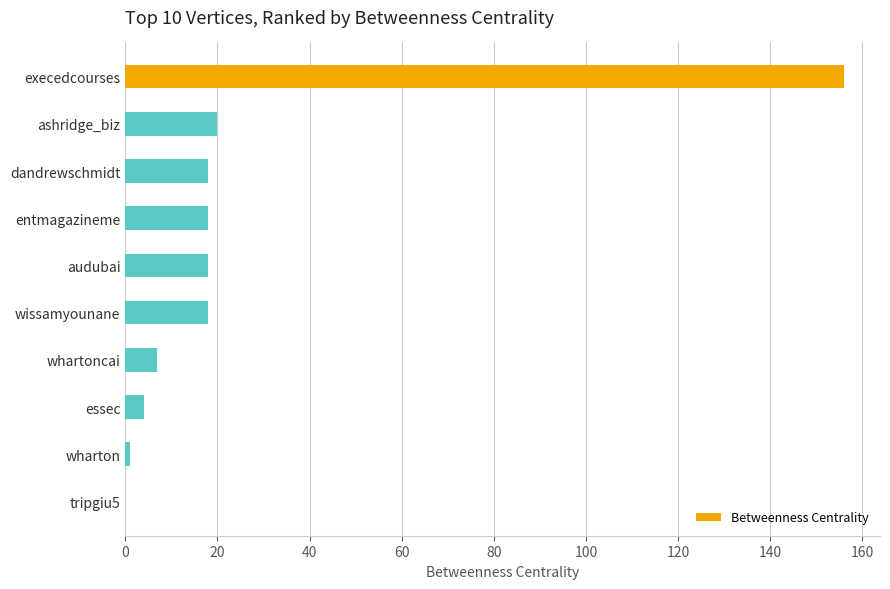

Reading bottom to top, list all the values displayed in this chart.

tripgiu5=0	wharton=1	essec=4	whartoncai=7	wissamyounane=18	audubai=18	entmagazineme=18	dandrewschmidt=18	ashridge_biz=20	execedcourses=156